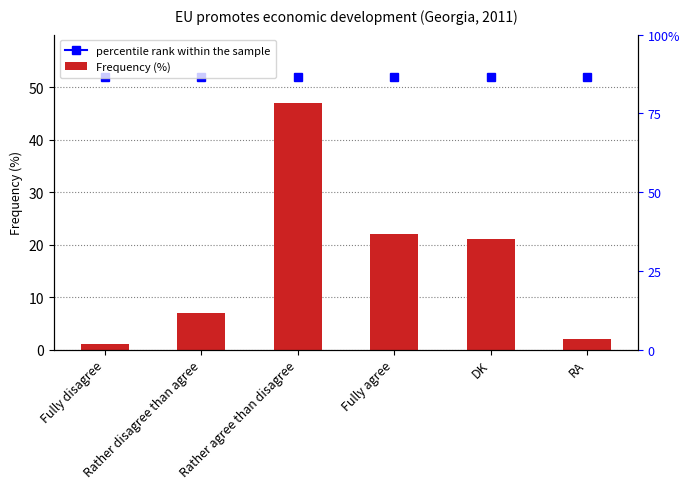

Where does the data first go above 21?

Rather agree than disagree